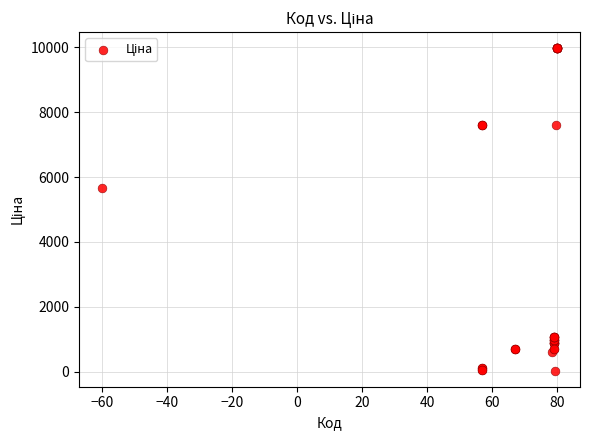

What Y value in the scatter plot is closest to 5003?

5673.8